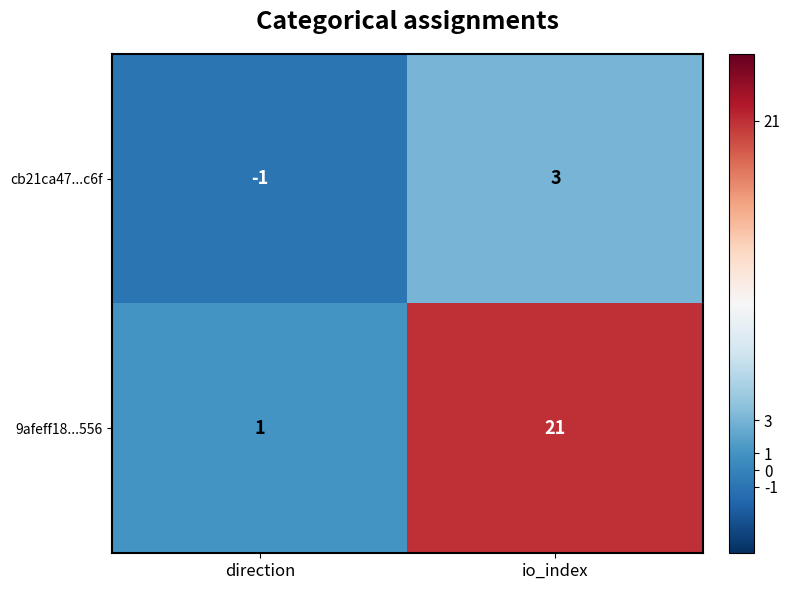

The value of 9afeff18...556 at direction is 1. True or false?

True